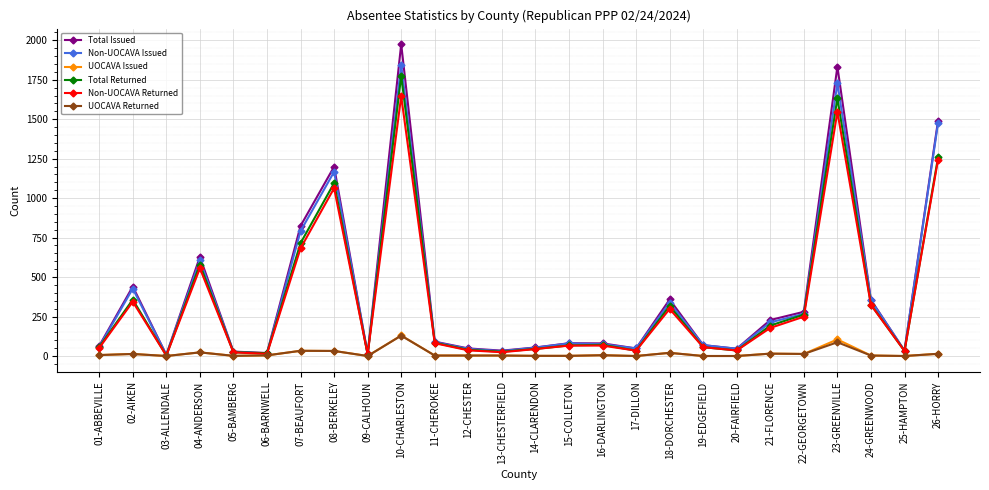

The value of Non-UOCAVA Issued at 07-BEAUFORT is 791. True or false?

True